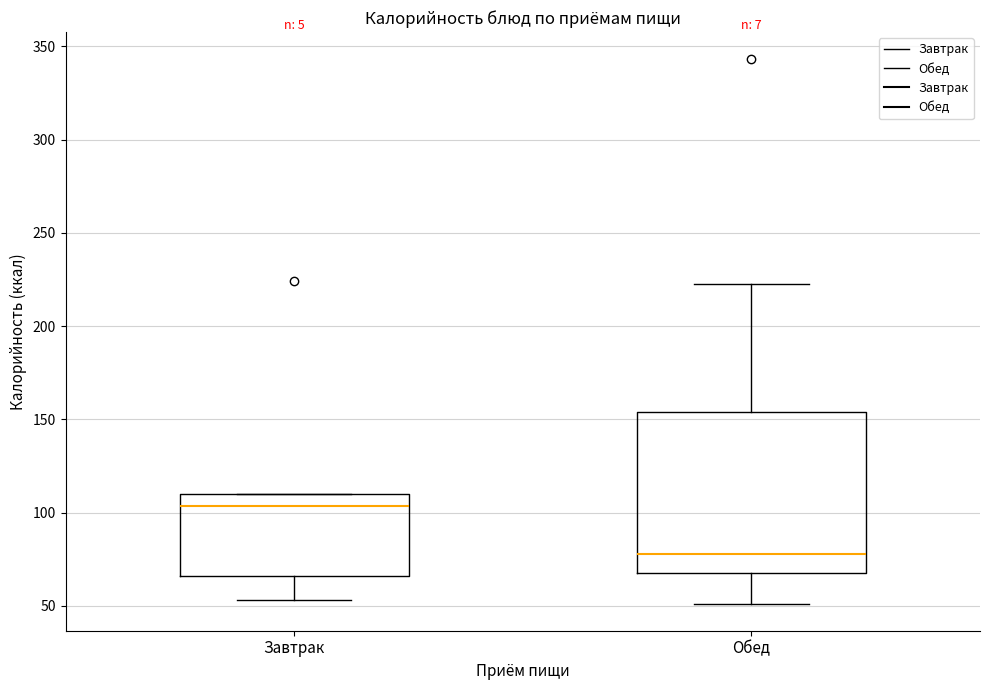

Where is the upper edge of the box for Обед on the y-axis? The values are not printed on the chart, so give them approximately, as read against the axis.

155